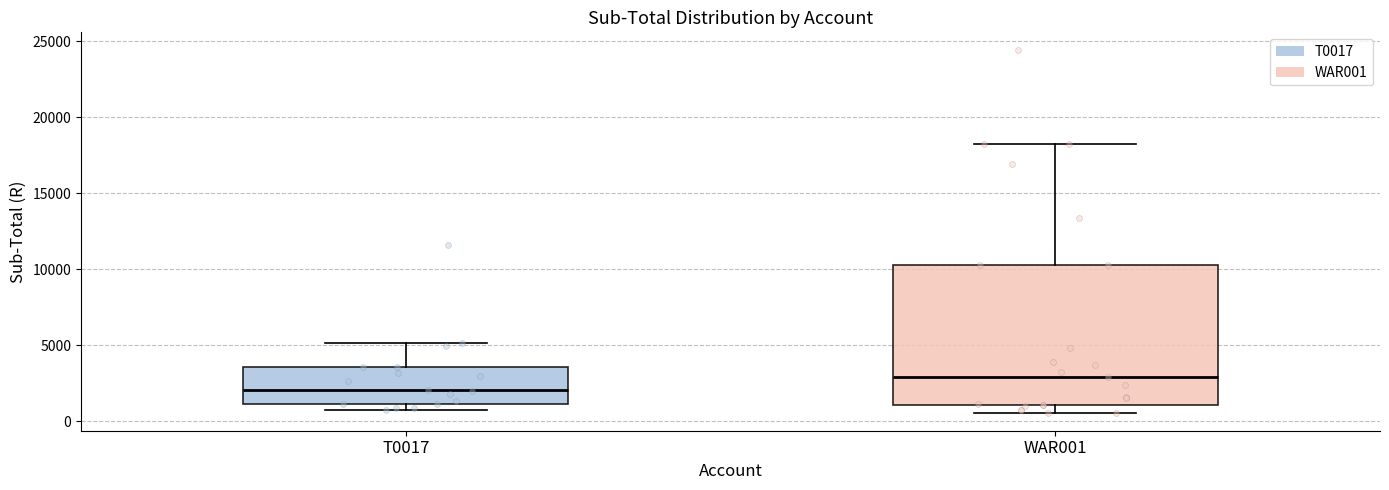

Reading left to right, transcribe this box plot: for each box, give where its median line is, the range the box spans, and where its two whiskers end, as read against the y-axis. The values are not printed on the chart, so give them approximately, as read against the axis.

T0017: median 2000, box 1000 to 3500, whiskers 1000 (just below the box's lower edge) to 5000
WAR001: median 3000, box 1000 to 10500, whiskers 500 to 18000